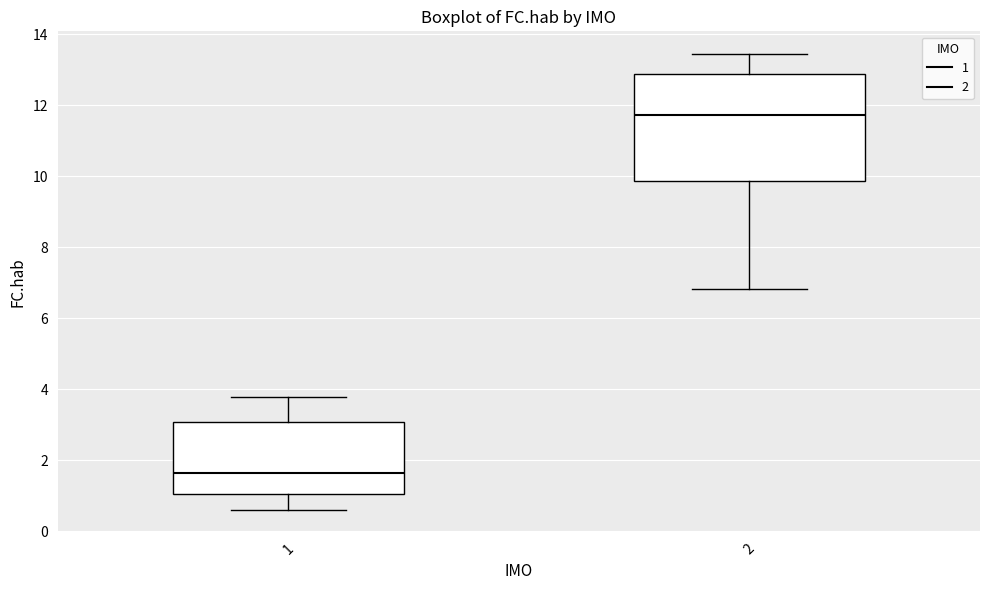

Which box's median line is the lowest?

1